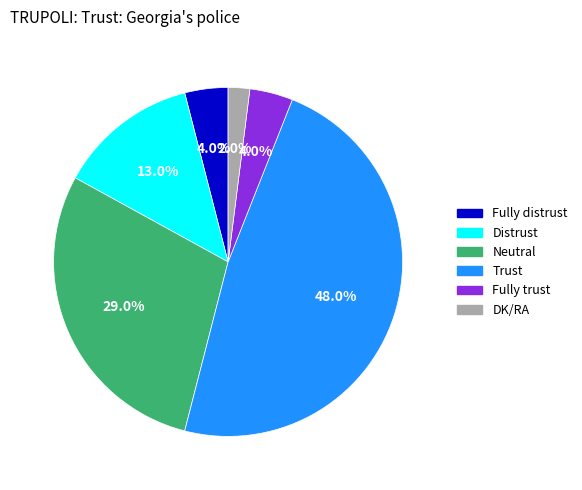

To the nearest percent, what percentage of the pie is Neutral?

29%